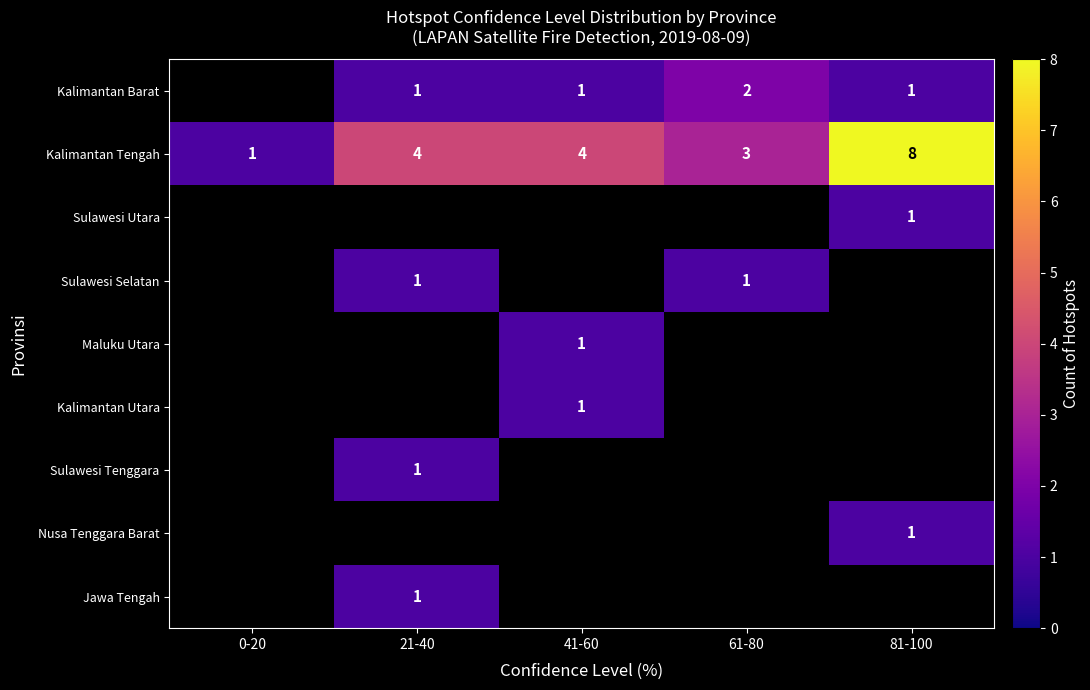

The value of Kalimantan Barat at 41-60 is 0. True or false?

False